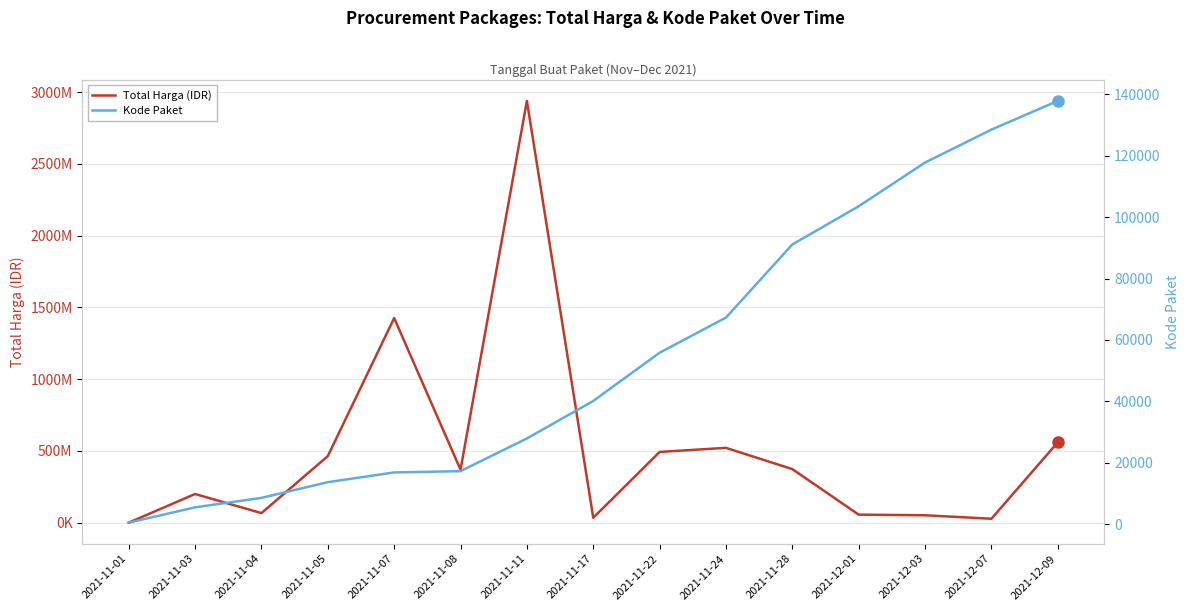

How many values in the Kode Paket series are below 40112?

7